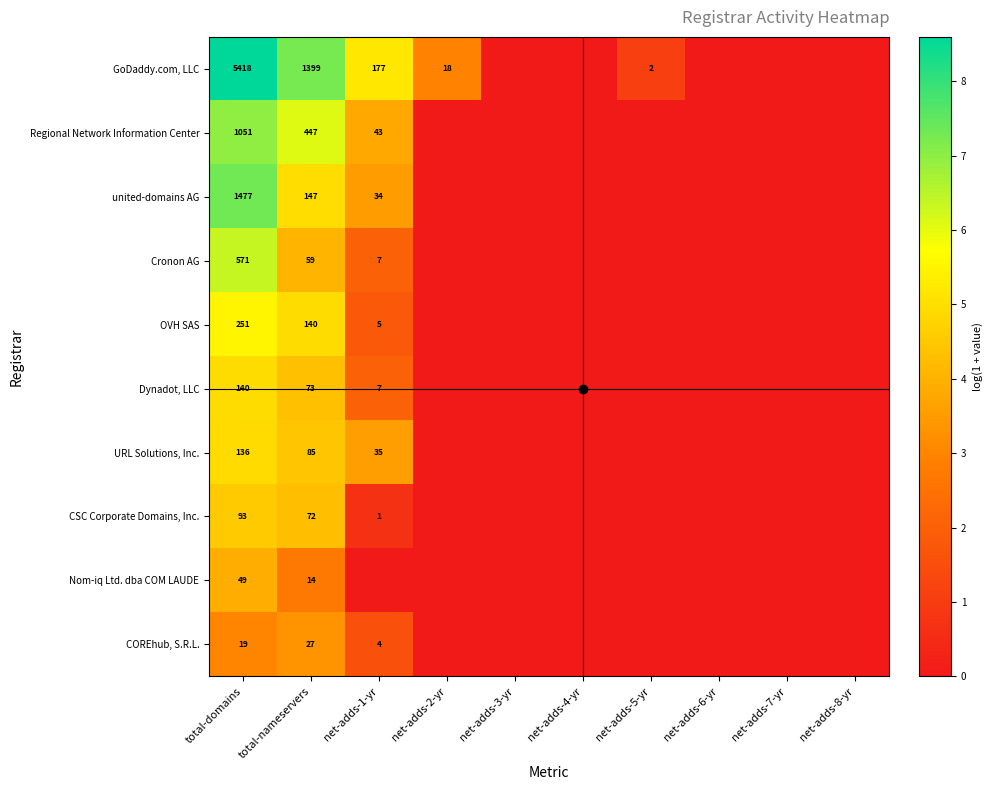

The Nom-iq Ltd. dba COM LAUDE series shows 14 at total-nameservers. True or false?

True